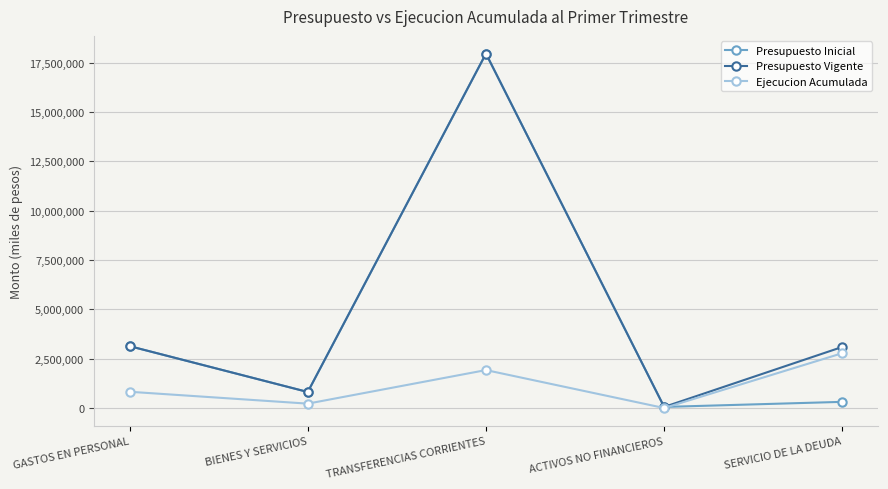

Between TRANSFERENCIAS CORRIENTES and SERVICIO DE LA DEUDA, which series saw the biggest shift?

Presupuesto Inicial